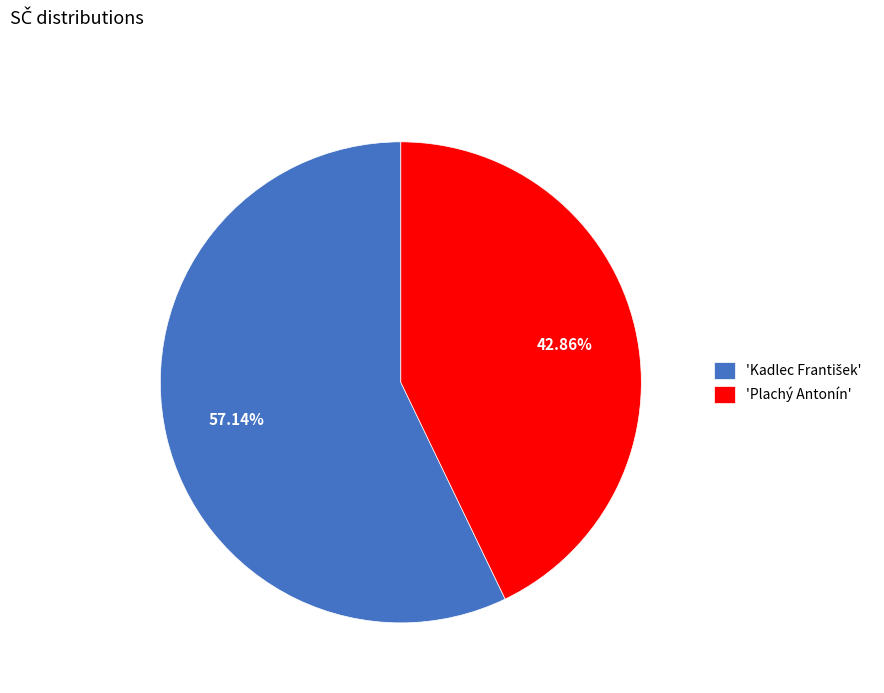

Is 'Plachý Antonín' the majority of the pie?

No